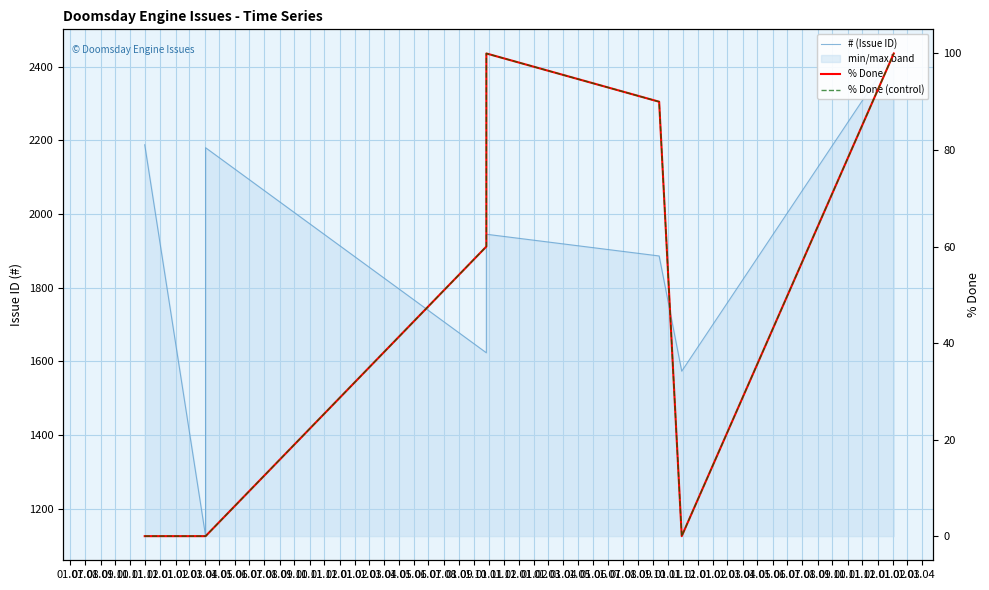

Which category has the lowest value across all series?

01.07